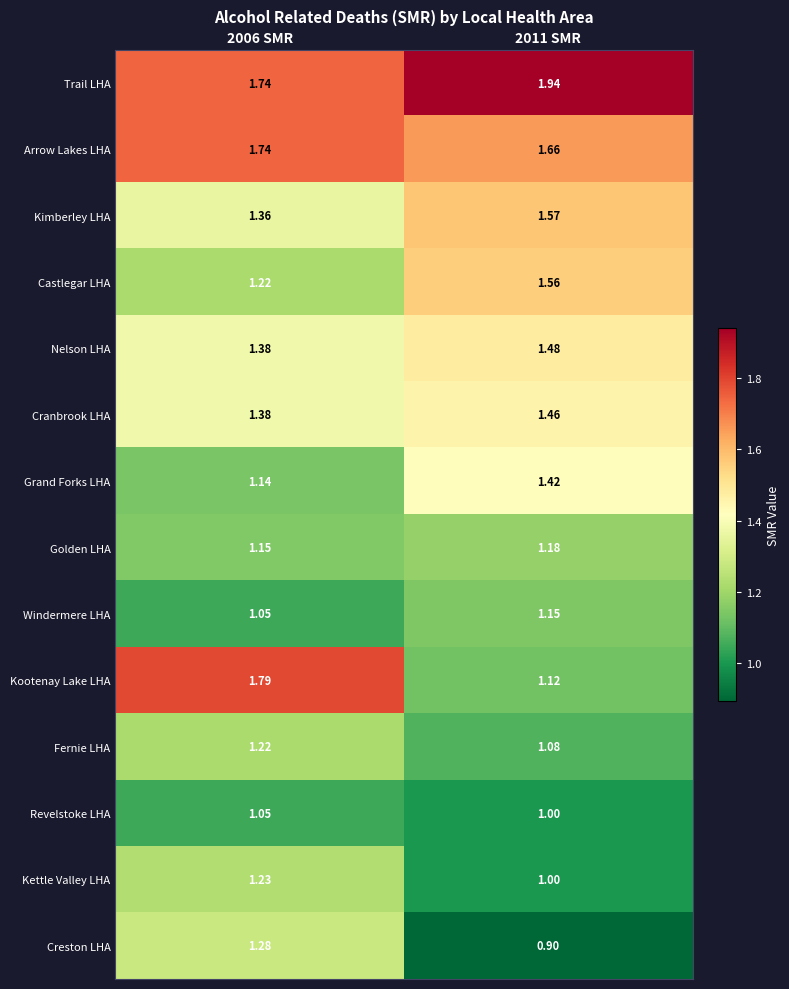

Is the value of Kettle Valley LHA at 2011 SMR greater than the value of Grand Forks LHA at 2011 SMR?

No